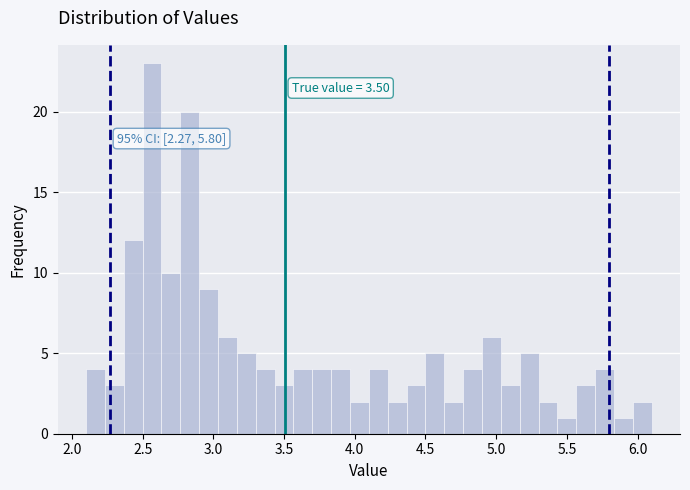

Read against the x-axis, roughly where is the centre of the tallest bar?

2.55